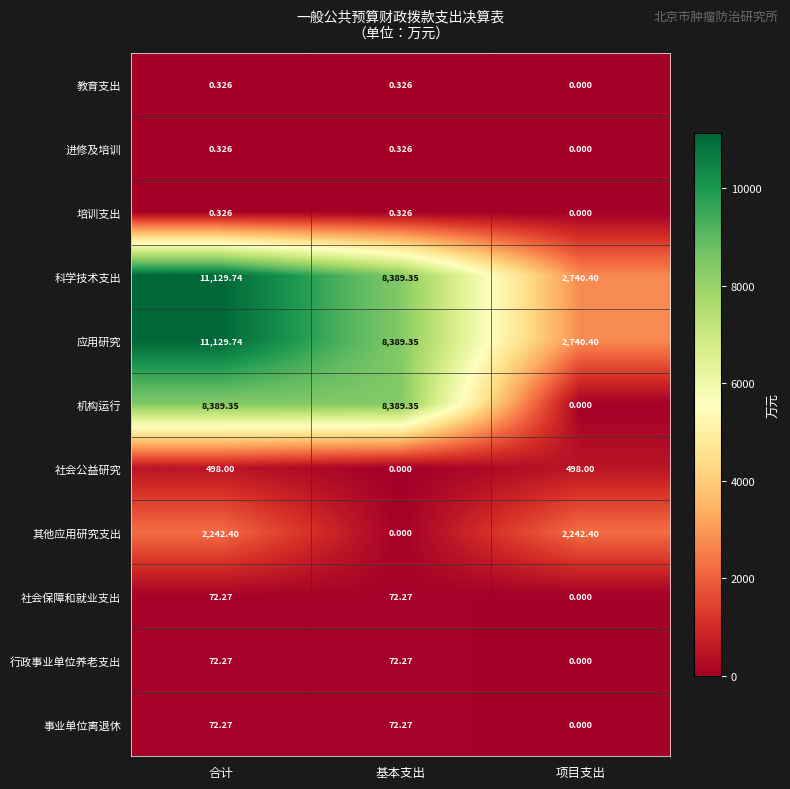

Where is 其他应用研究支出 nearest to the value 1121?

基本支出